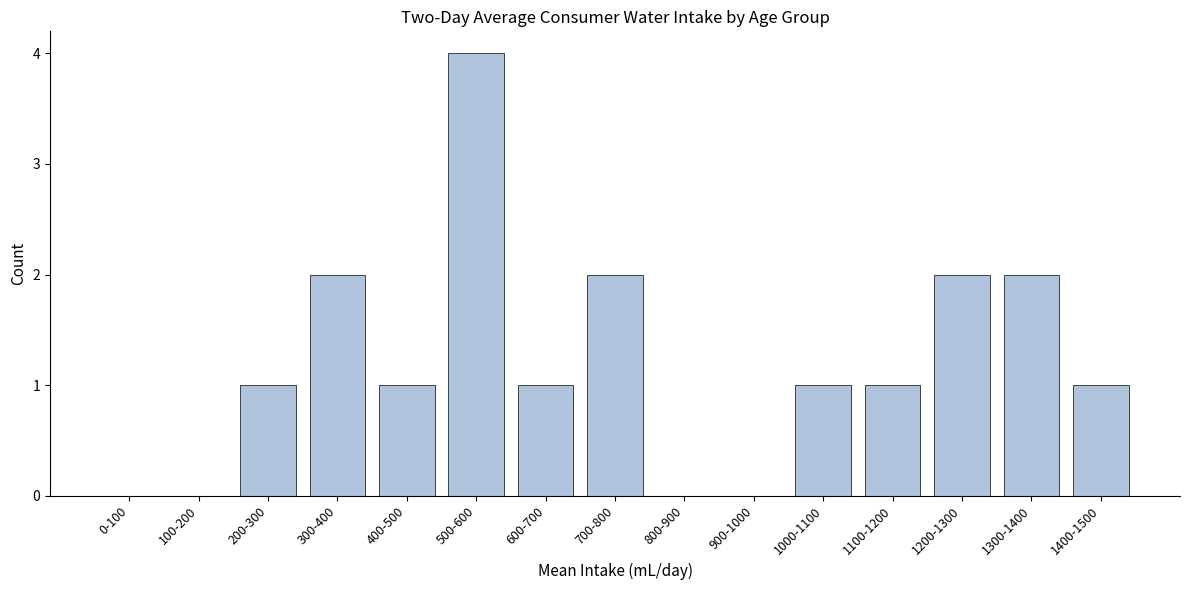

Reading left to right, what are all the values shown in this chart?

0-100=0	100-200=0	200-300=1	300-400=2	400-500=1	500-600=4	600-700=1	700-800=2	800-900=0	900-1000=0	1000-1100=1	1100-1200=1	1200-1300=2	1300-1400=2	1400-1500=1